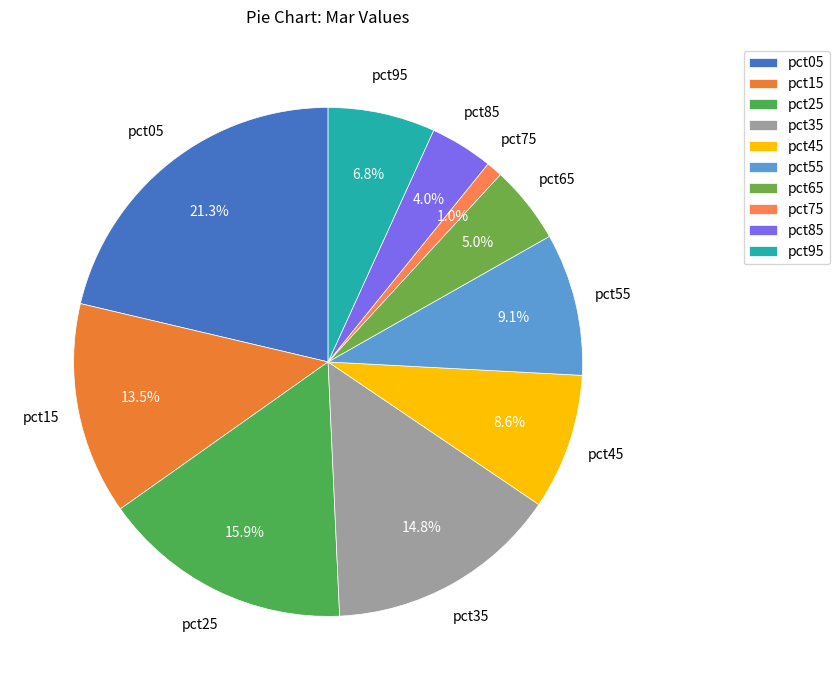

Does any single category account for the majority?

No